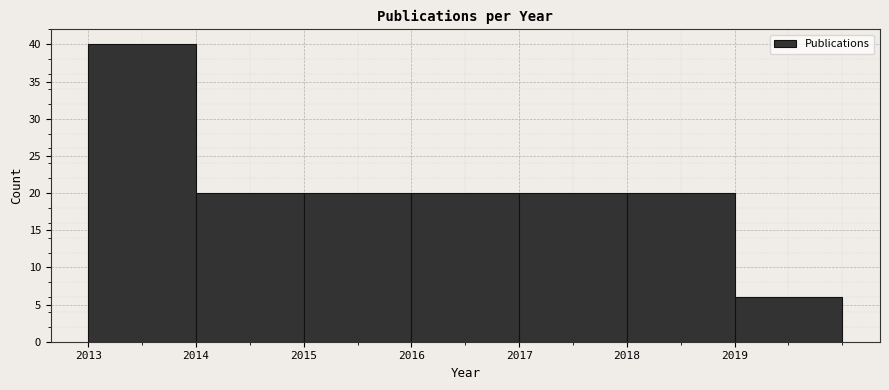

How tall is the bar that spans 2018 to 2019 on the x-axis? The values are not printed on the chart, so give them approximately, as read against the axis.

20